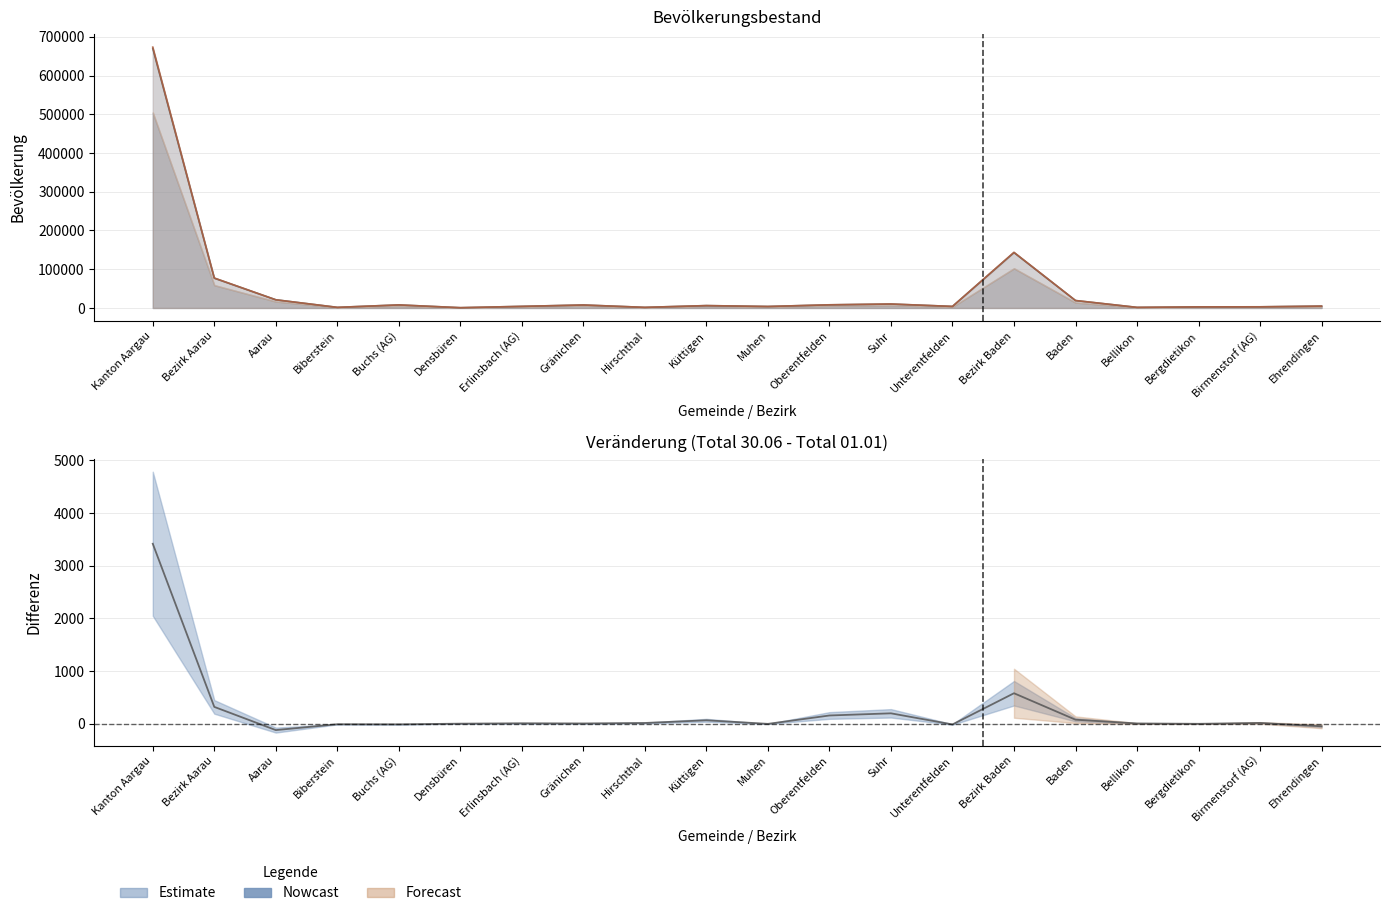

Between which two adjacent categories do Total (30.06) and Total (01.01) first intersect?

Bezirk Aarau and Aarau